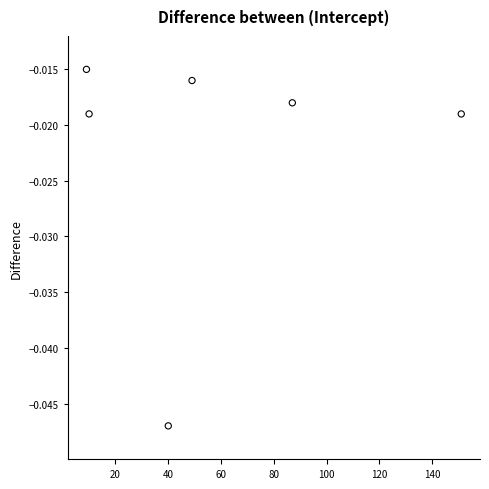

What is the average X value?

57.7